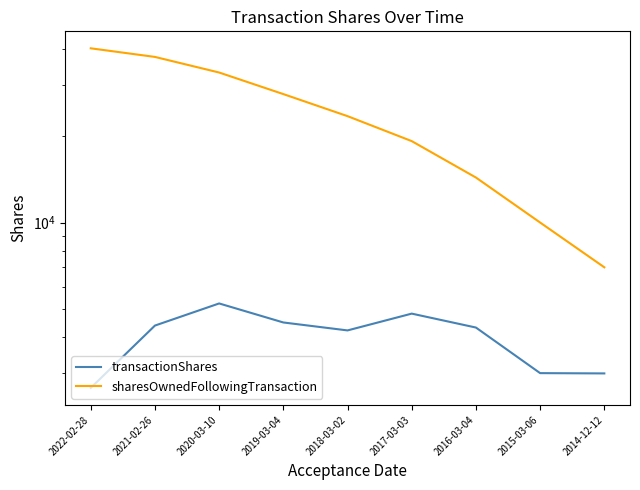

At which category does transactionShares reach its first local peak?

2020-03-10